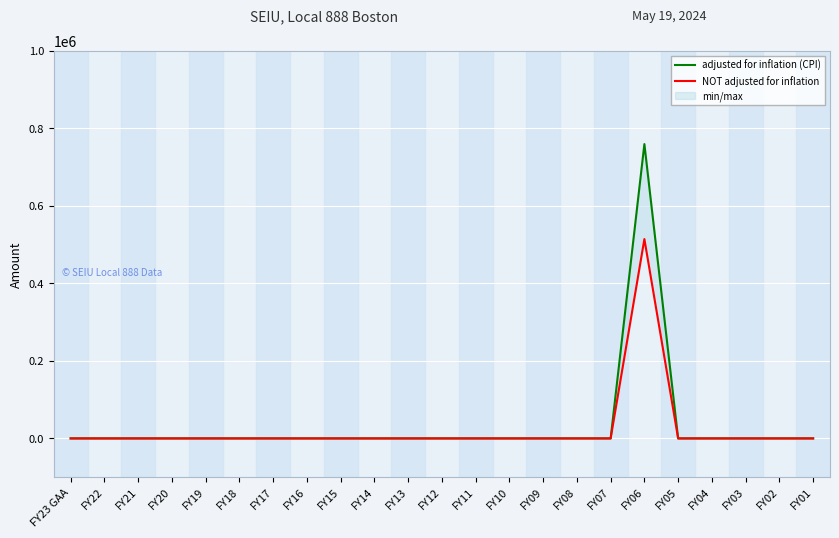

What position from the left is FY02?

22